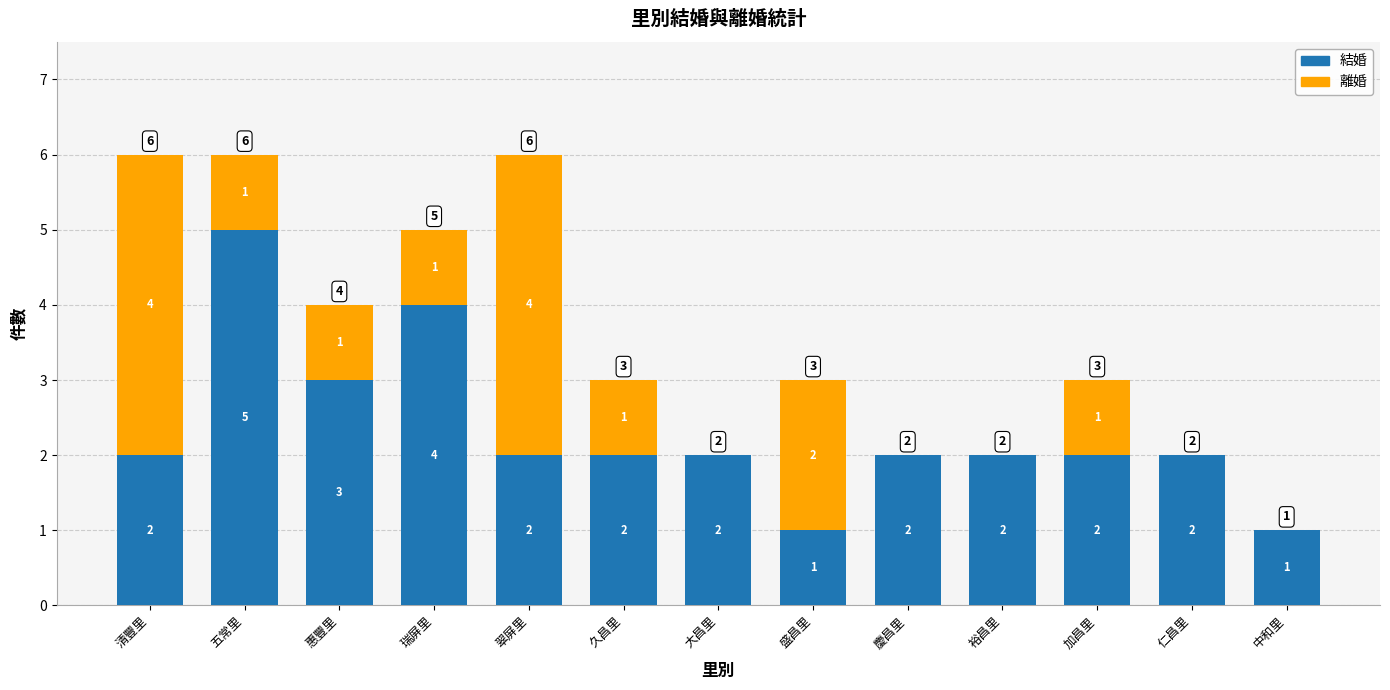

What is the highest value of the 結婚 series?

5